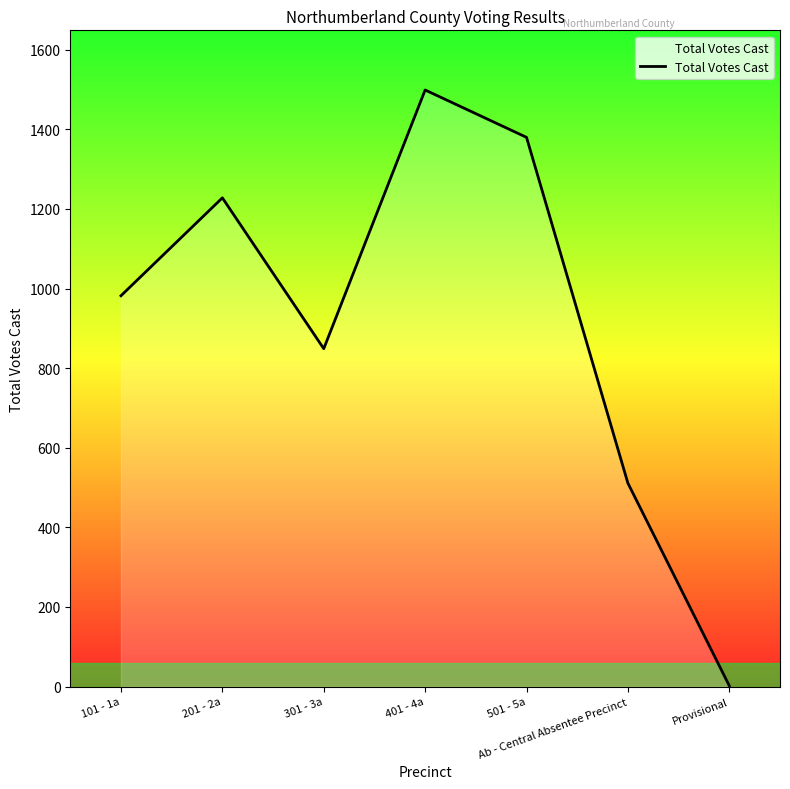

What is the greatest value displayed?

1499